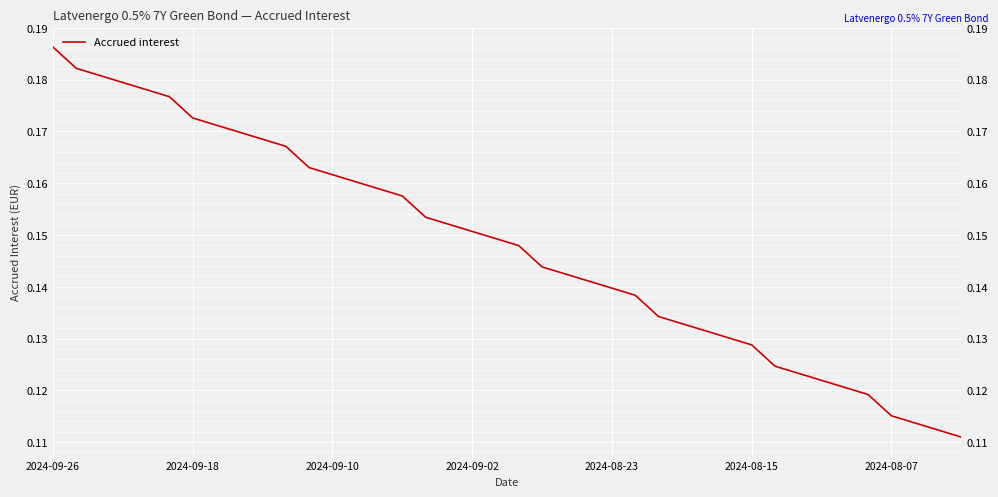

How many lines are shown in the chart?

1